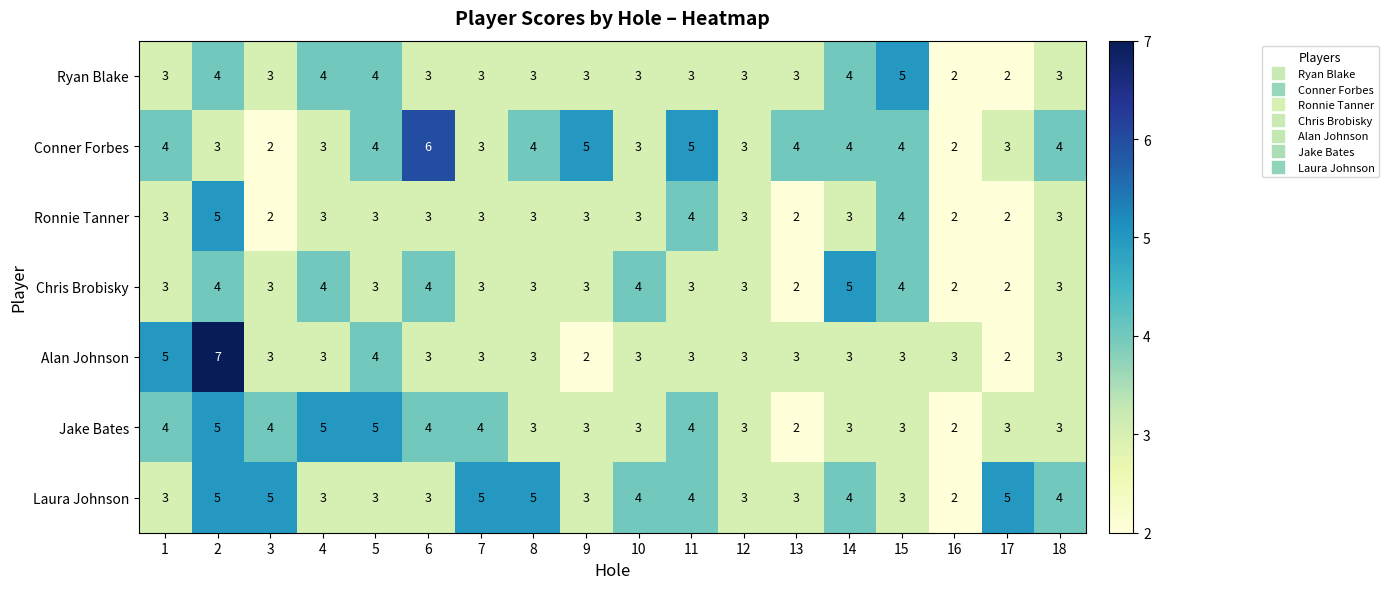

What is the highest value of the Jake Bates series?

5